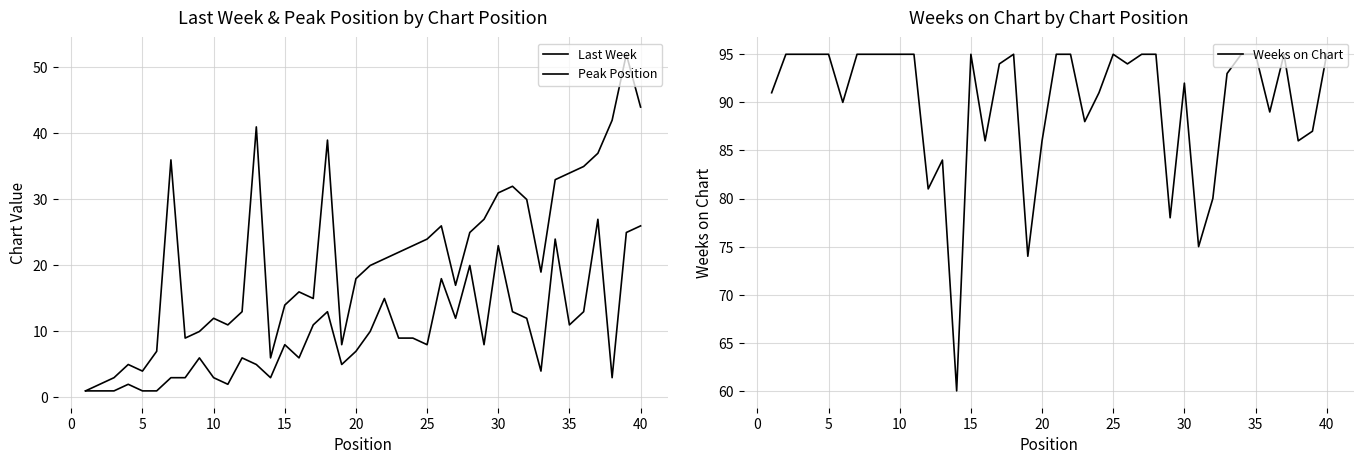

Does the chart display data point markers on the line(s)?

No